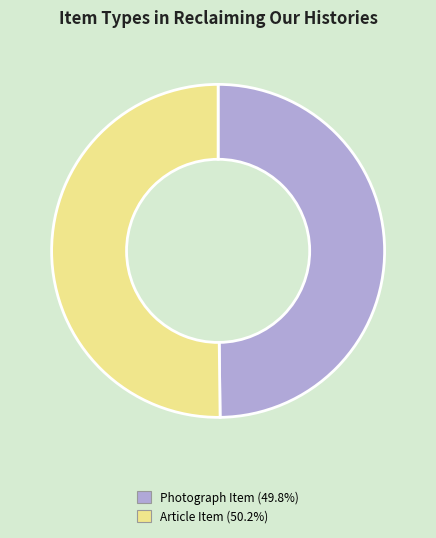

How many segments does this pie chart have?

2